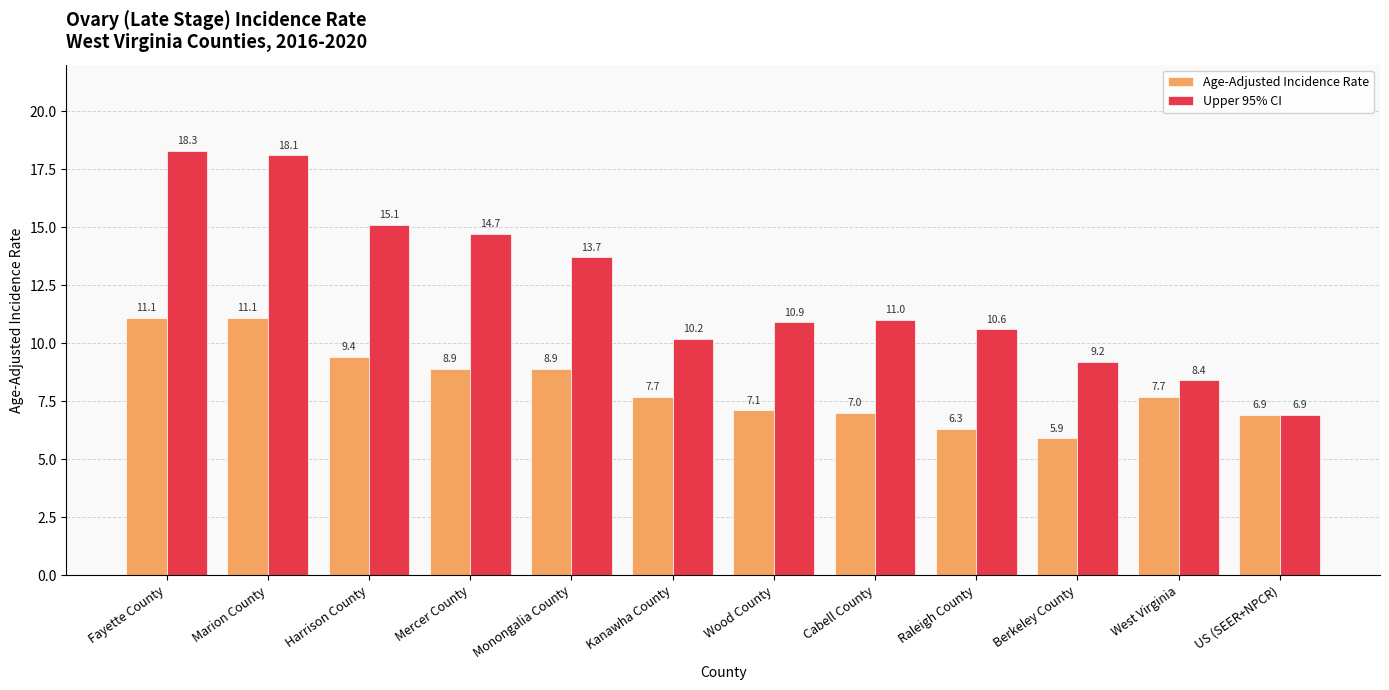

At which label is Upper 95% CI closest to 12?

Cabell County